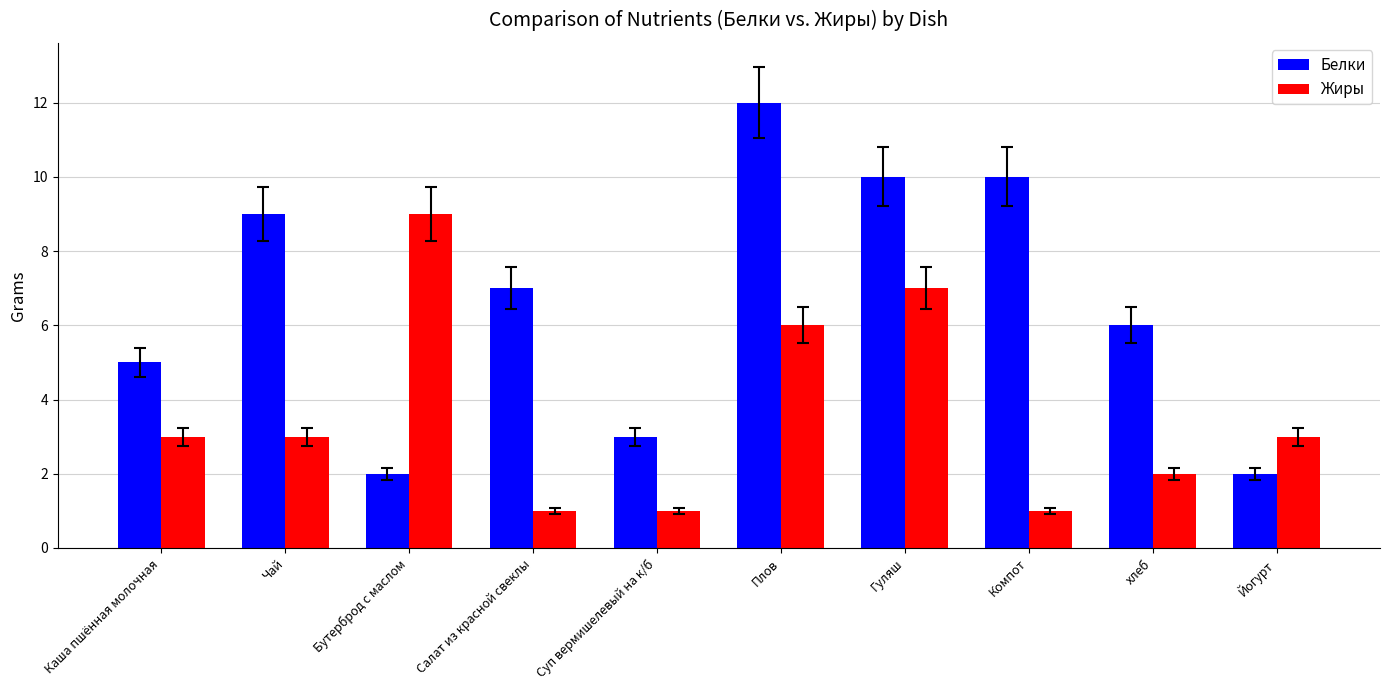

What is the difference between the highest and lowest values at Йогурт?

1